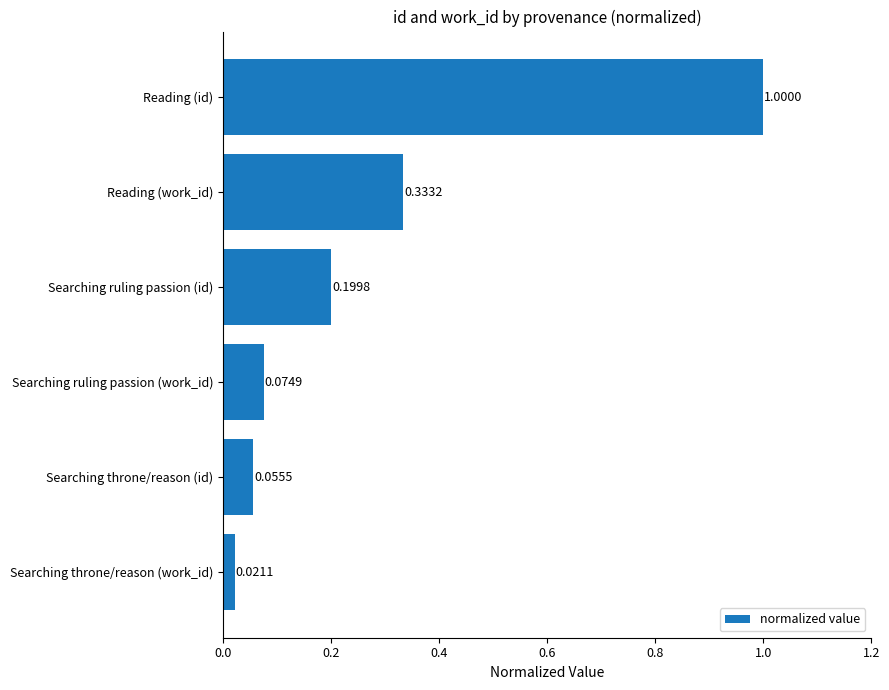

What is the sum of all values?

1.7